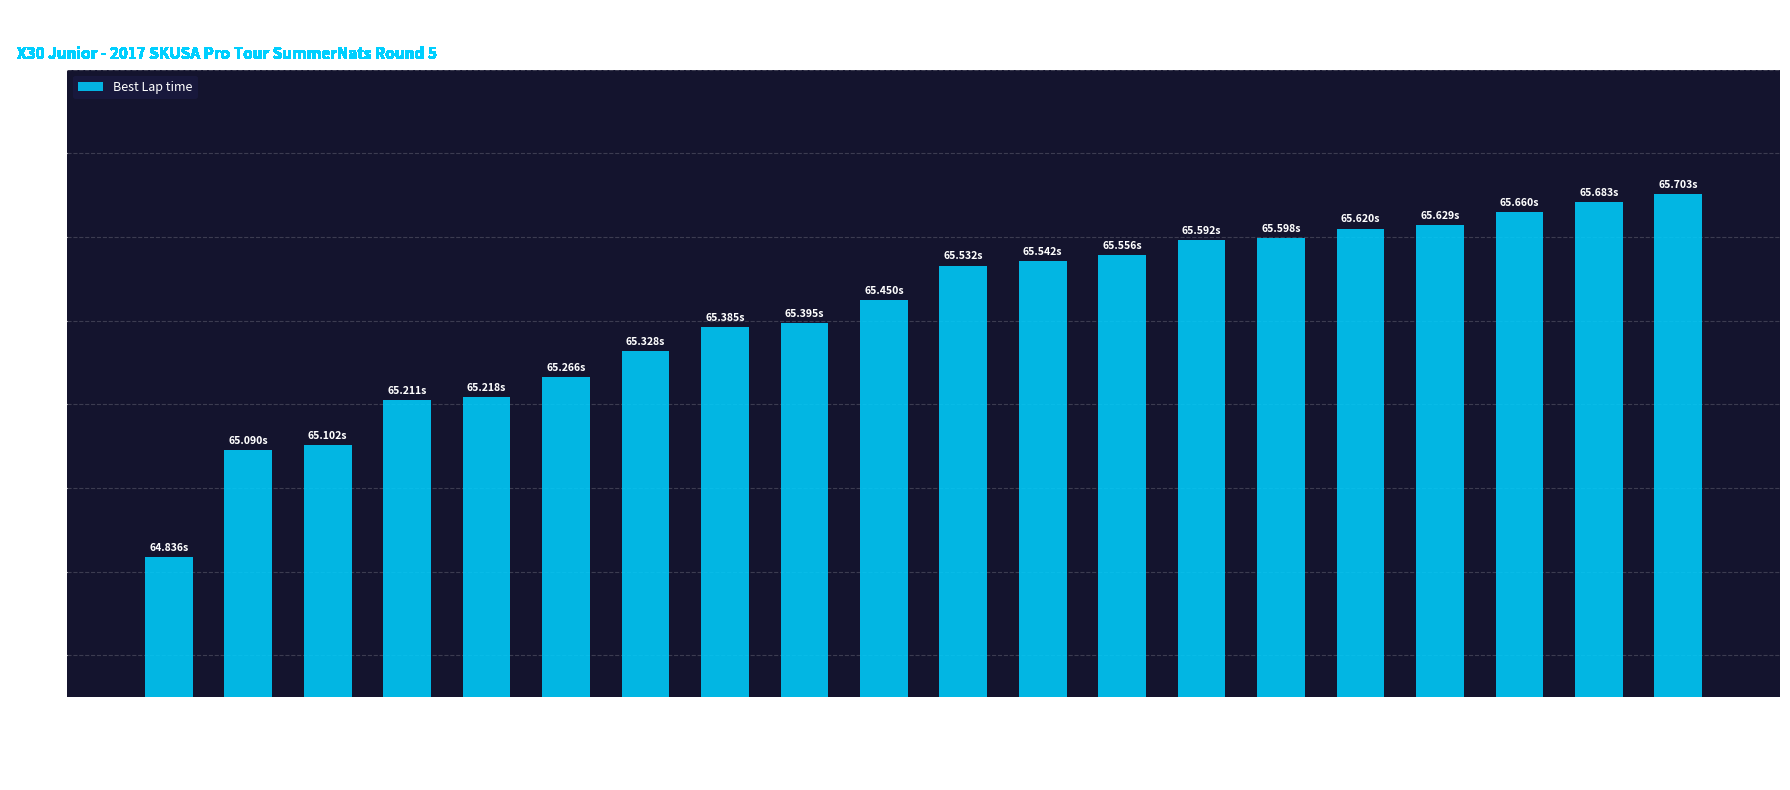

What is the sum of the values at Trey Brown and Hannah Greenemeier?

130.2